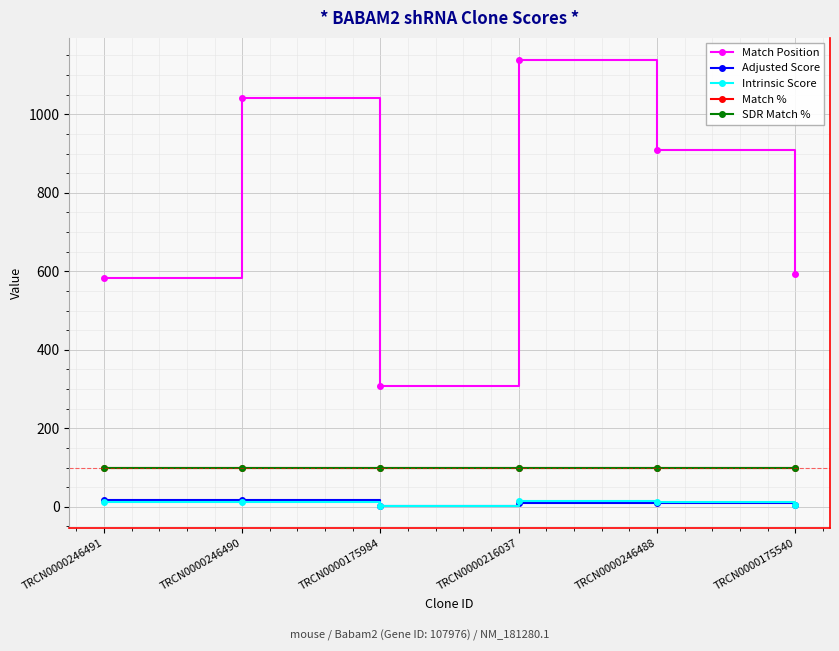

The Adjusted Score series shows 3.1 at TRCN0000175984. True or false?

False